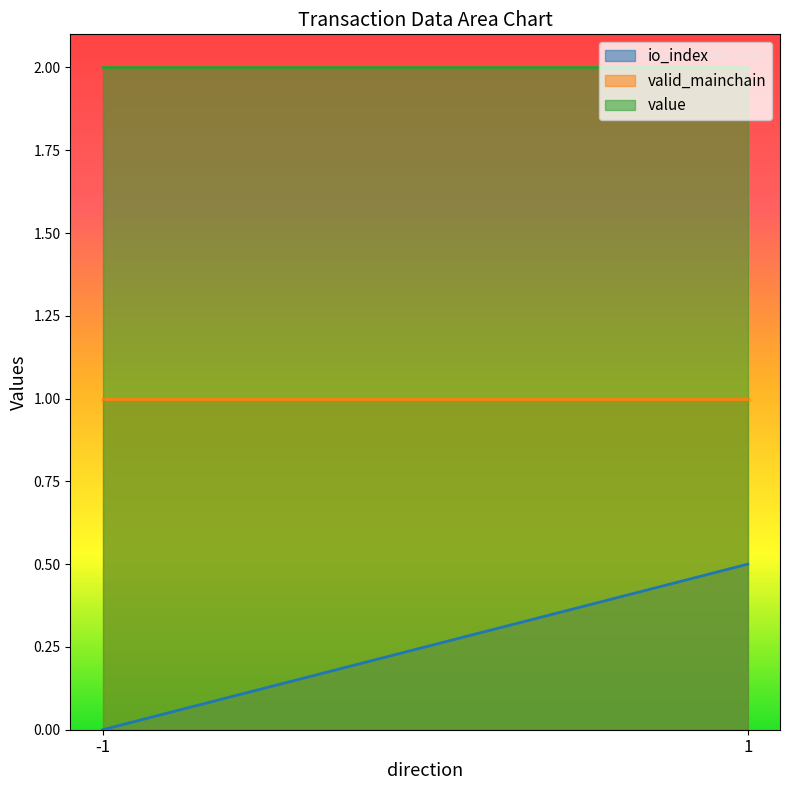

How many series are shown in this chart?

3